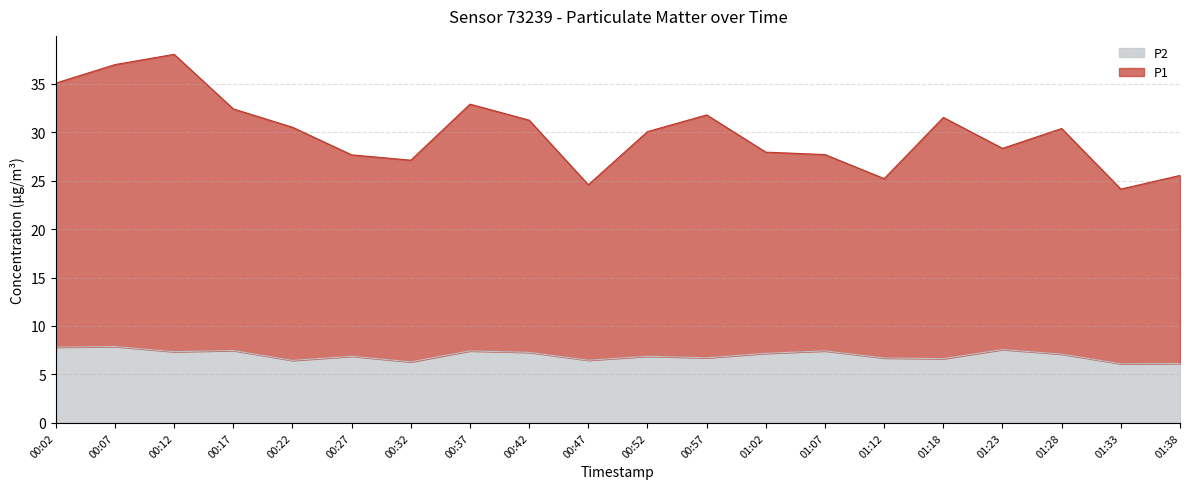

Which label corresponds to the largest value in the chart?

00:12